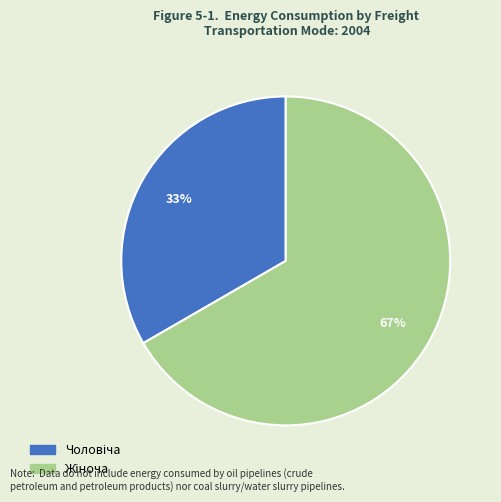

To the nearest percent, what is the average slice percentage?

50%